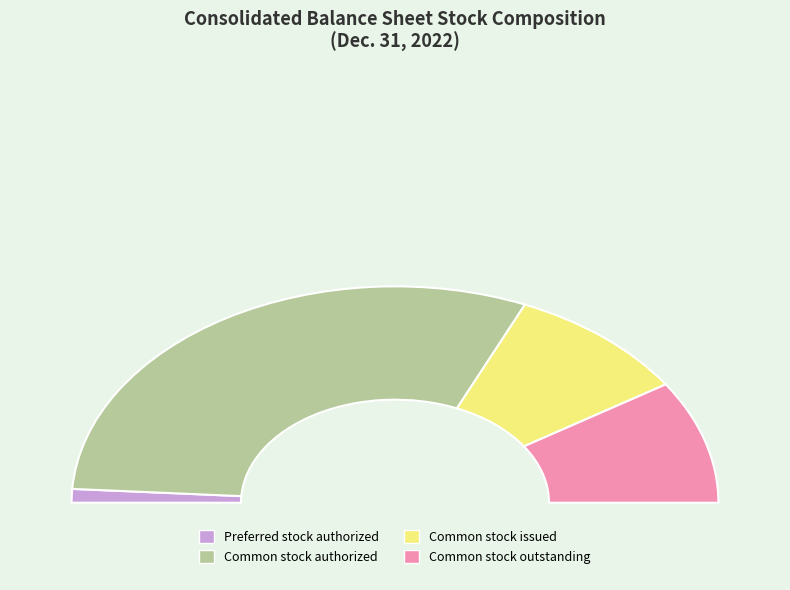

Which category has the smallest portion of the pie?

Preferred stock authorized